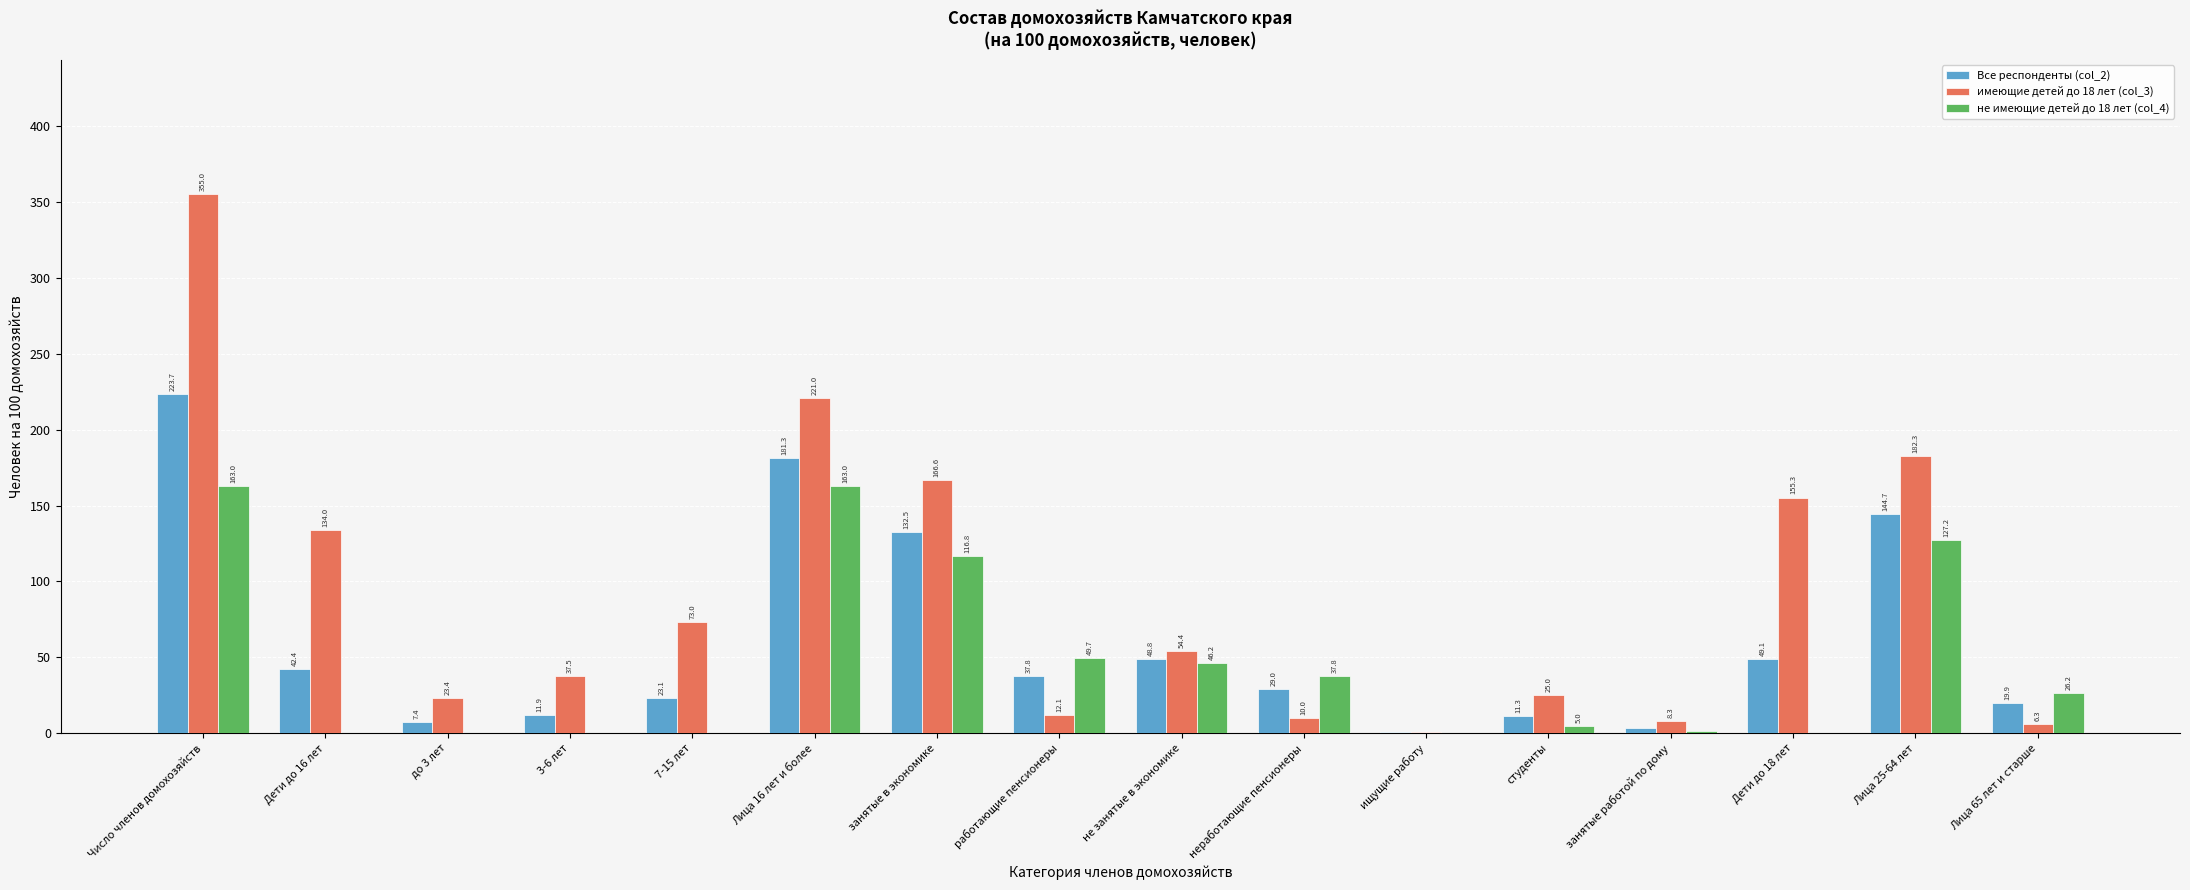

At which label does имеющие детей до 18 лет (col_3) first exceed 54?

Число членов домохозяйств